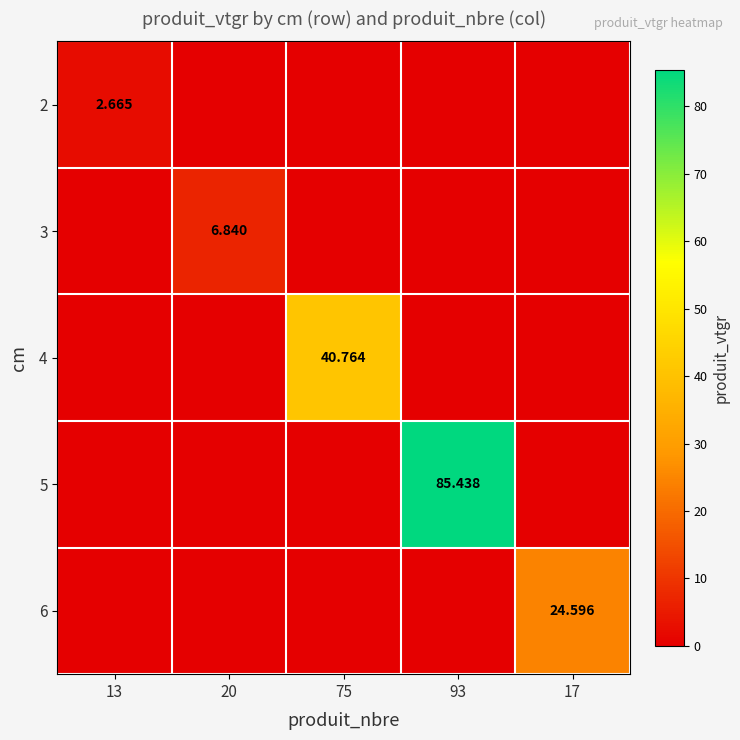

The value of 4 at 75 is 40.8. True or false?

True